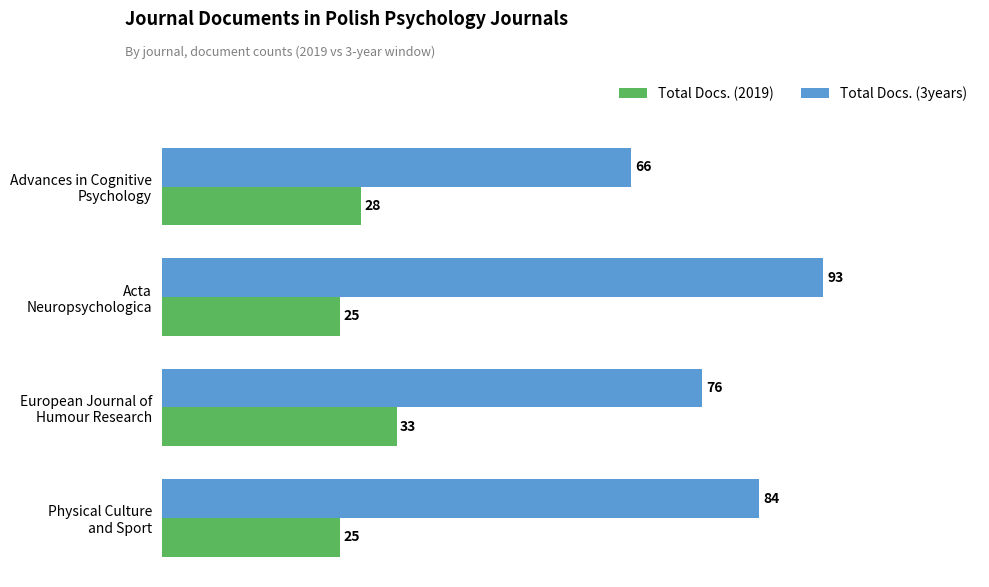

Which series has the largest total across all categories?

Total Docs. (3years)